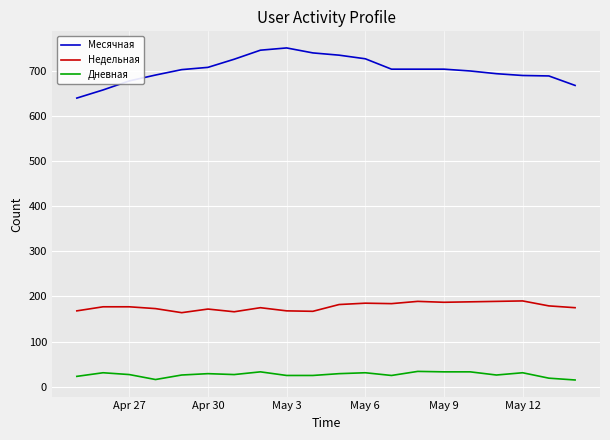

Which series has the widest spread of values?

Месячная